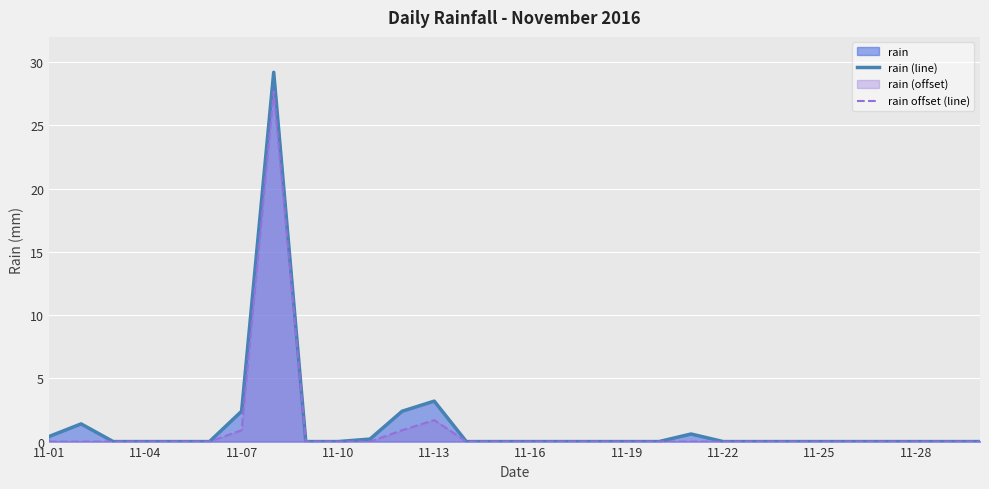

Which series has the widest spread of values?

rain (line)